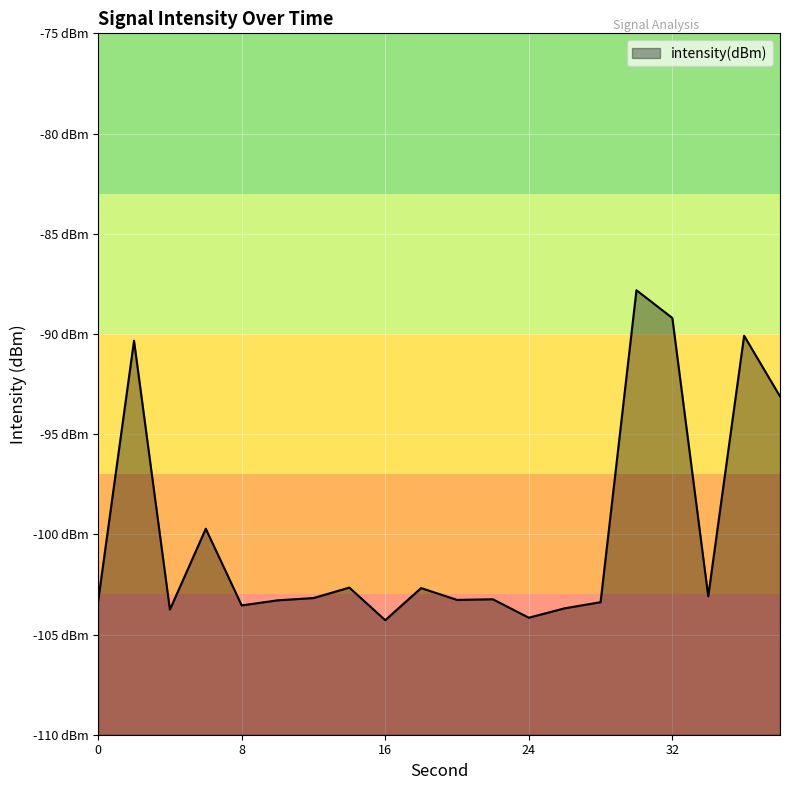

What is the approximate value at 32?

-89.2